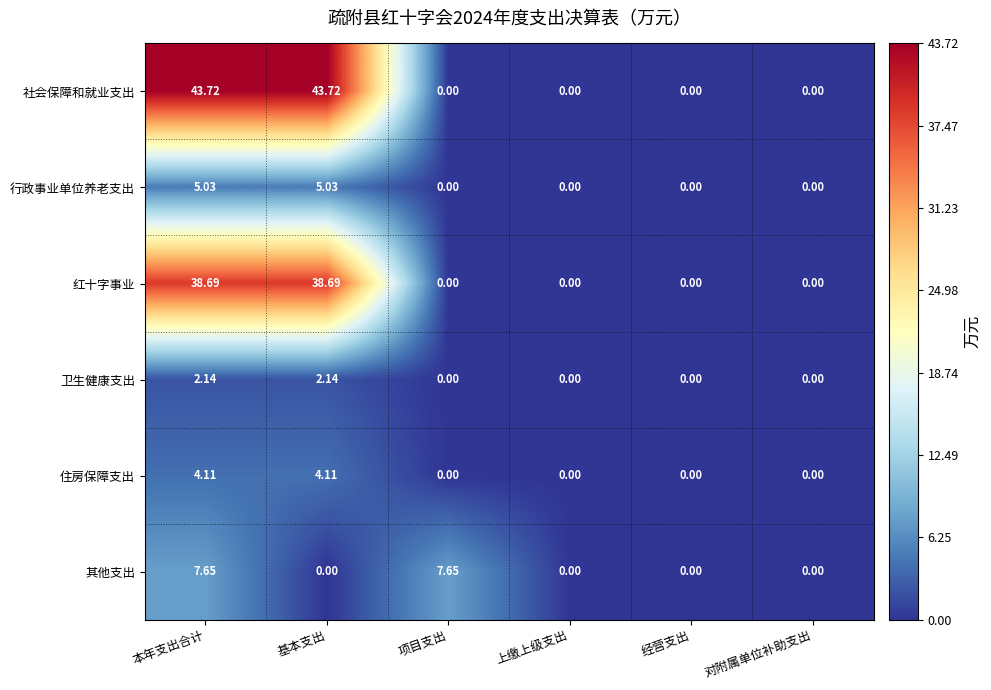

Between 基本支出 and 项目支出, which series saw the biggest shift?

社会保障和就业支出